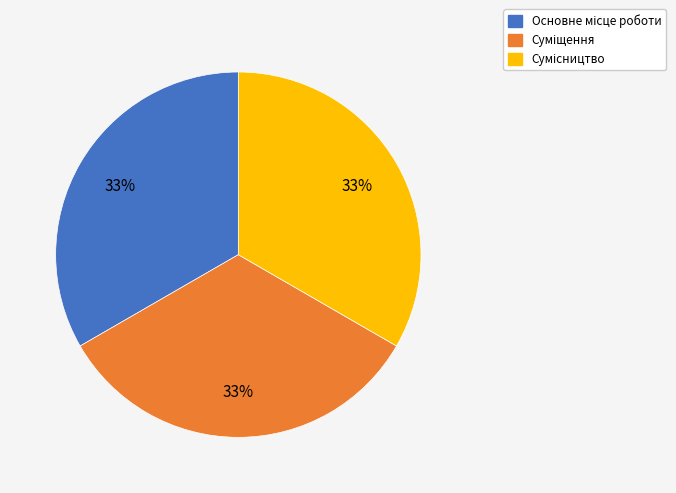

Does any single category account for the majority?

No